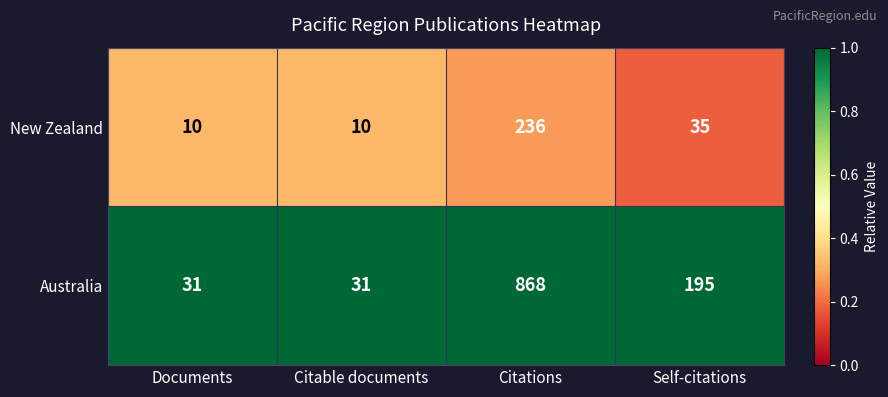

What is the difference between the maximum and second lowest values in the Australia series?

837